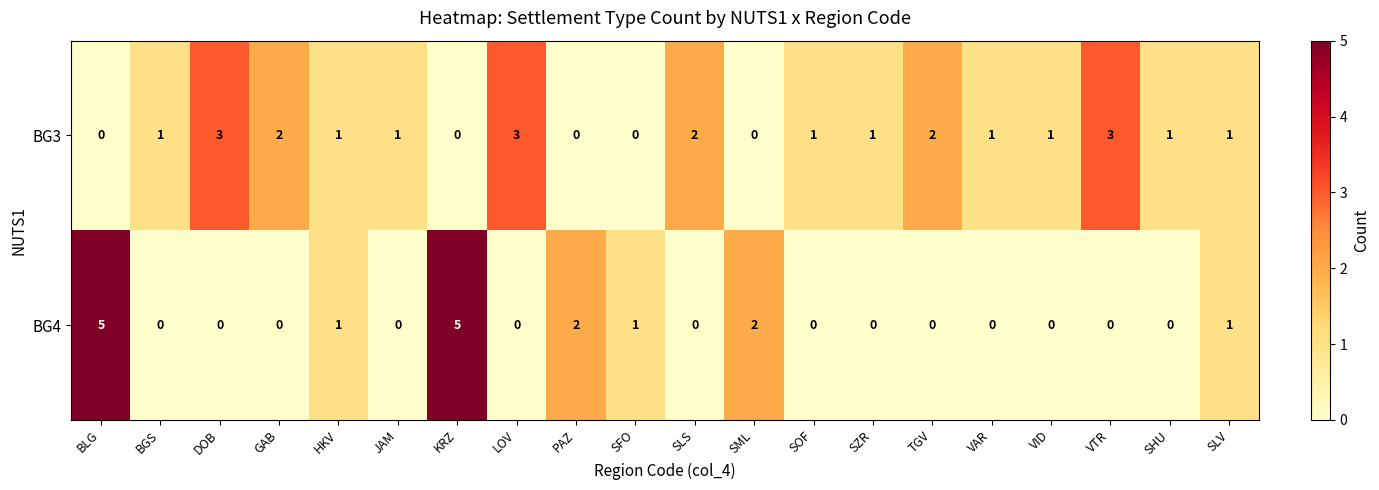

What is the sum of the BG4 values at BLG and GAB?

5